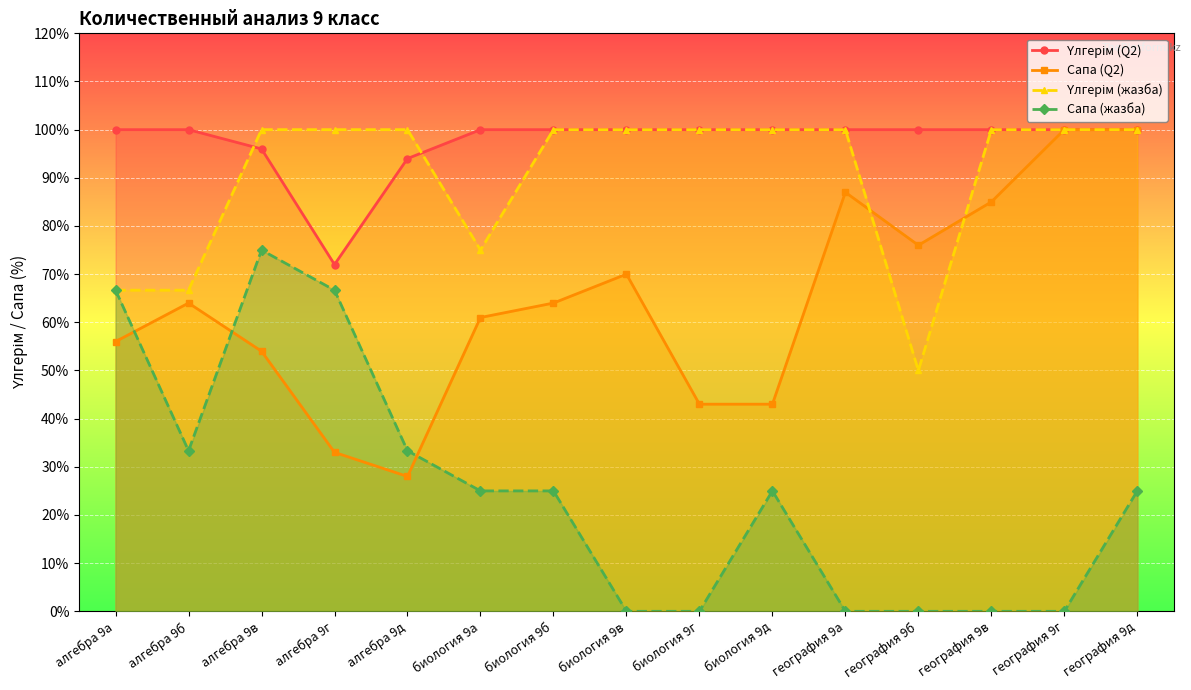

The value of Сапа (жазба) at алгебра 9д is 33.3. True or false?

True